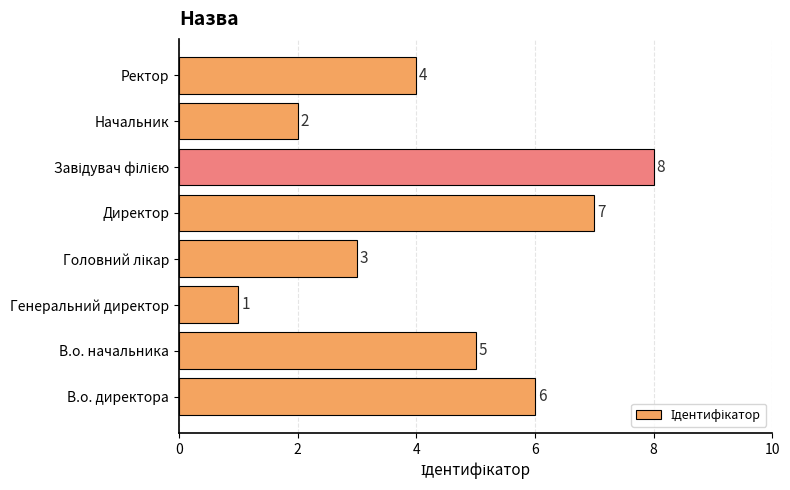

Reading top to bottom, what are all the values shown in this chart?

4	2	8	7	3	1	5	6